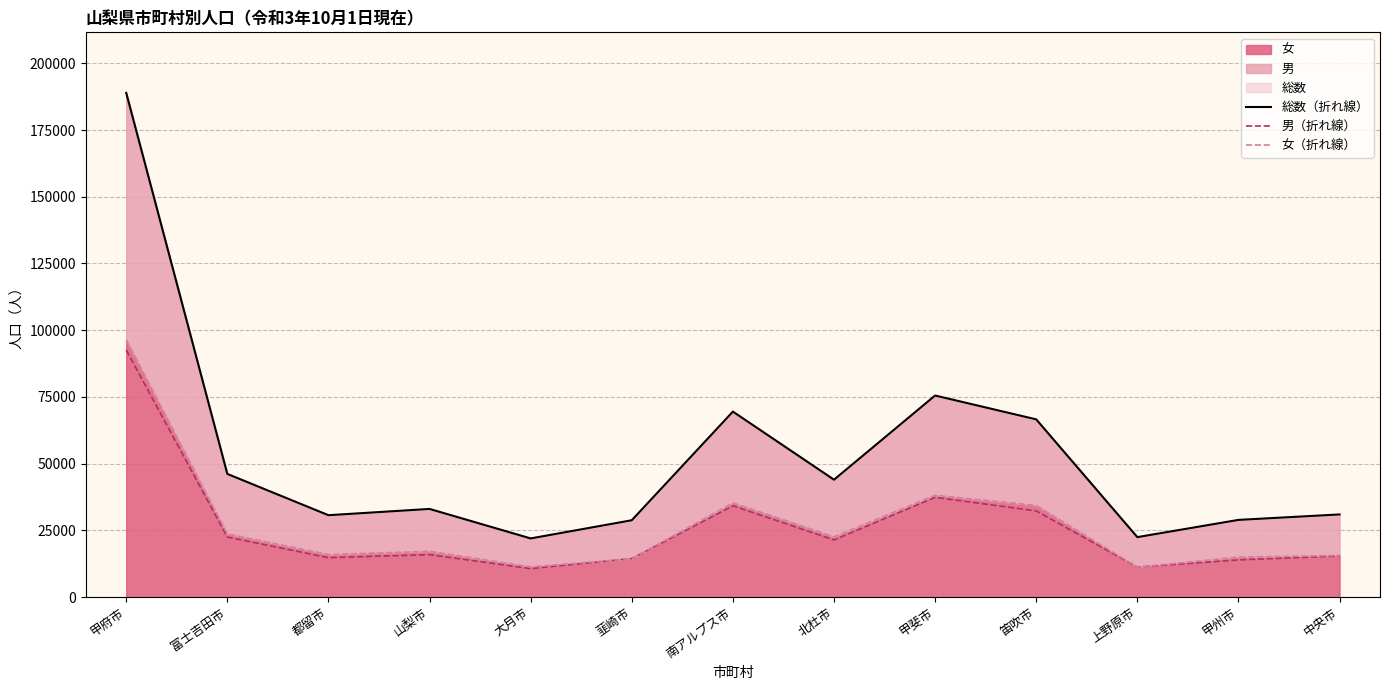

What value does the 男（折れ線） series have at 大月市, to the nearest 10?

10660